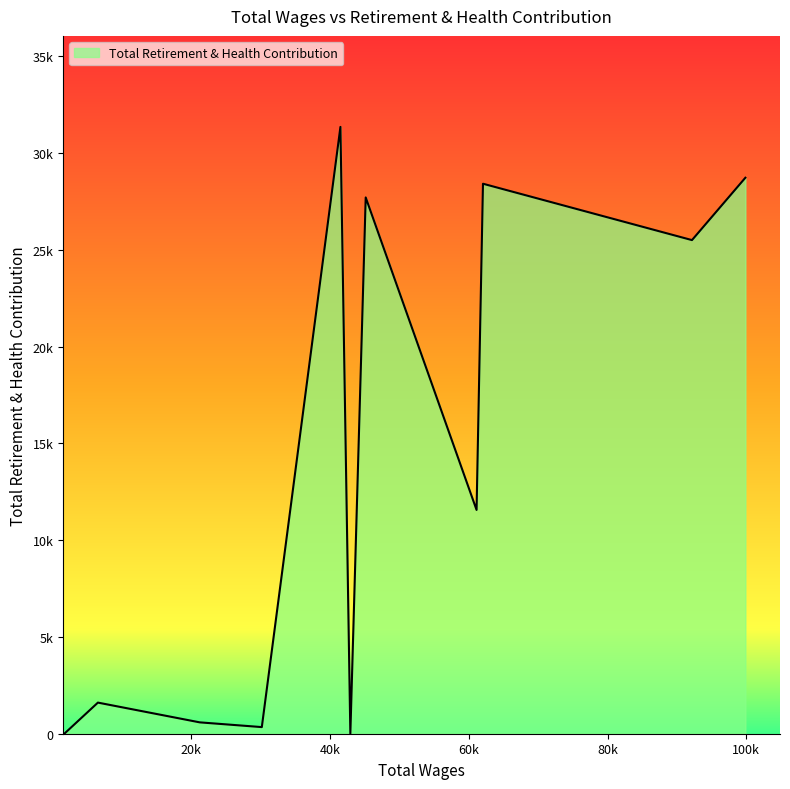

At which label is the value closest to 15678?

61119.0